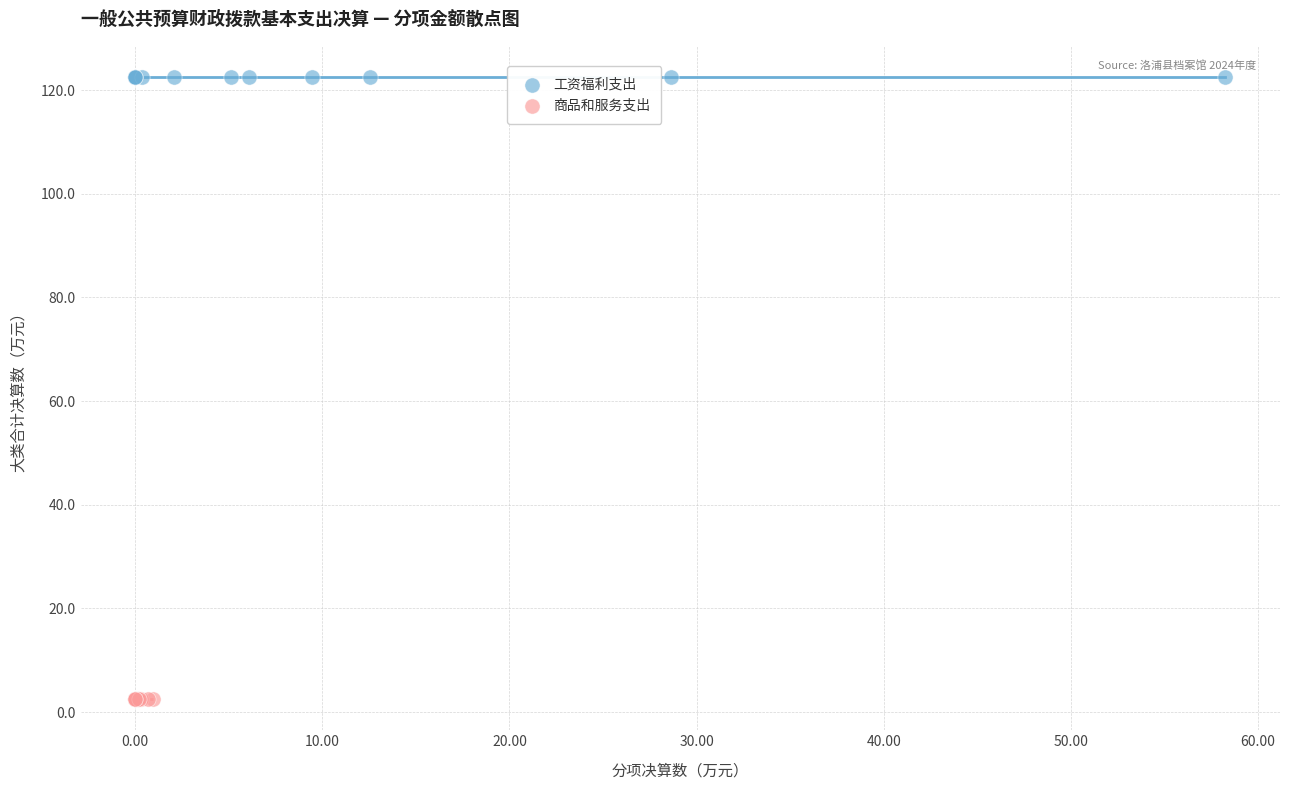

Which series reaches the maximum Y coordinate?

工资福利支出